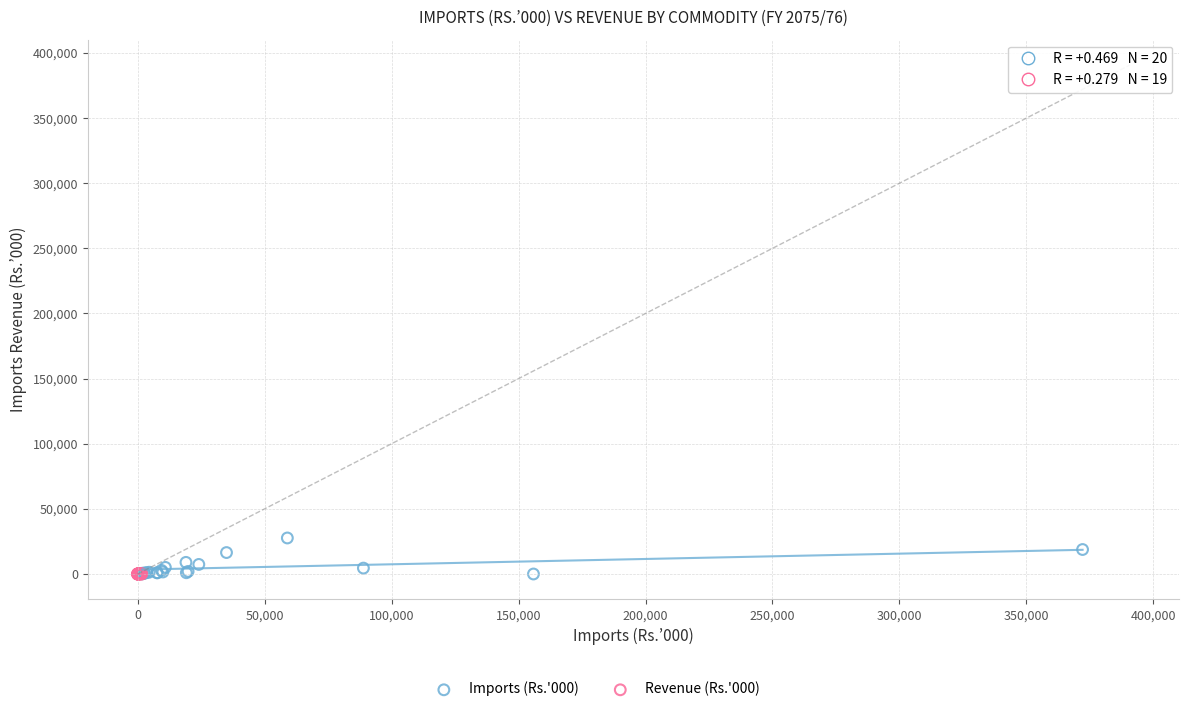

Which series reaches the maximum Y coordinate?

Imports (Rs.'000)